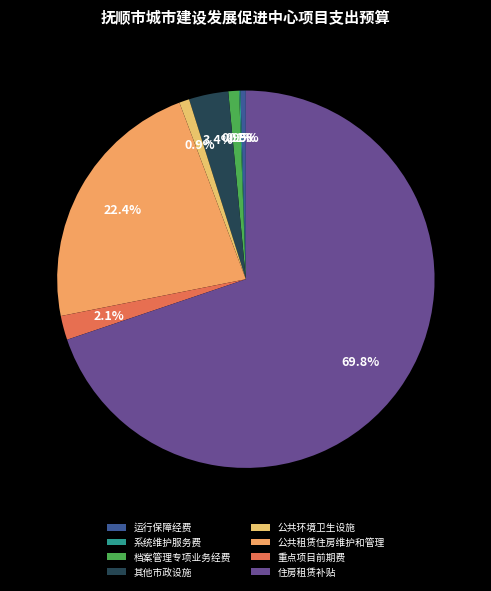

Which has a higher value, 公共环境卫生设施 or 住房租赁补贴?

住房租赁补贴